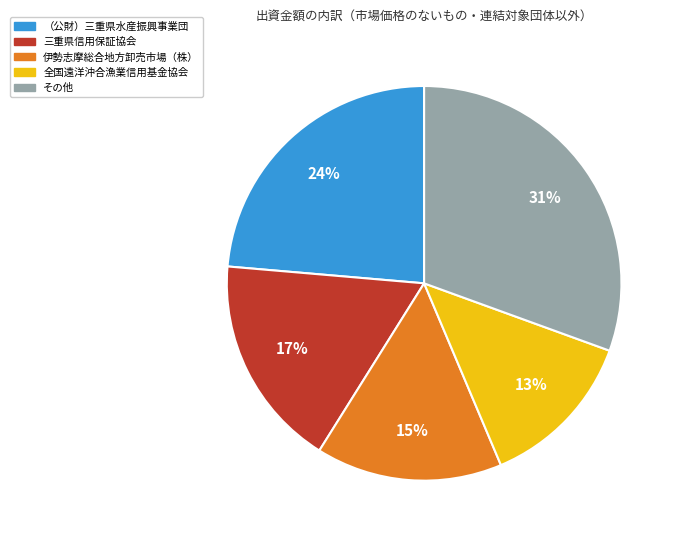

To the nearest percent, what is the average slice percentage?

20%